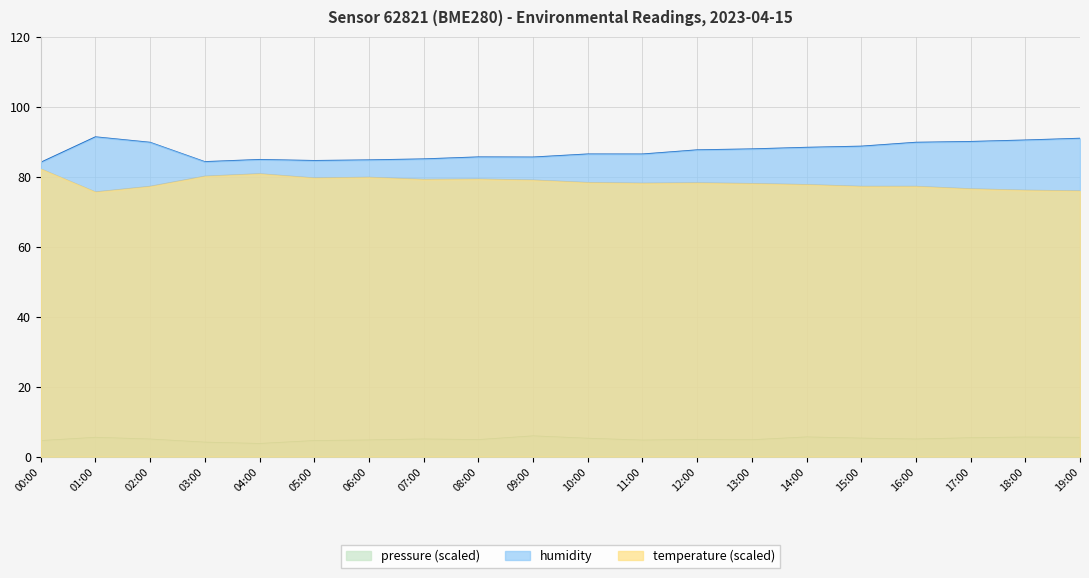

What is the minimum value shown in the chart?

3.7